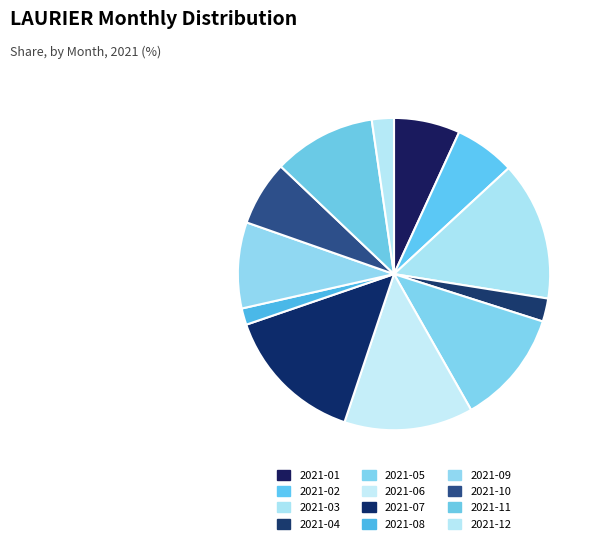

How many segments does this pie chart have?

12